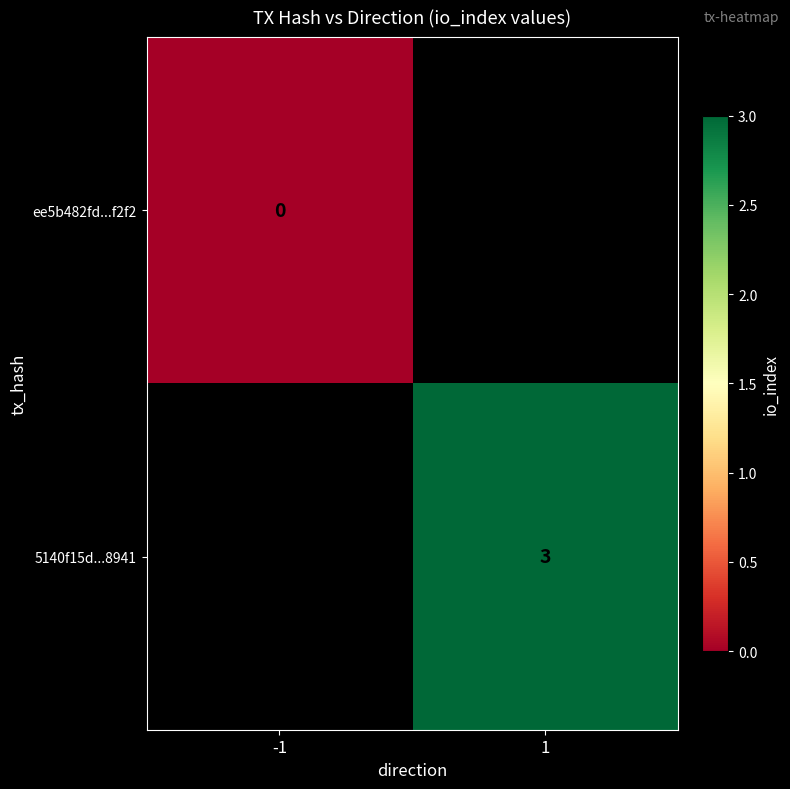

How many categories are shown in the chart?

2